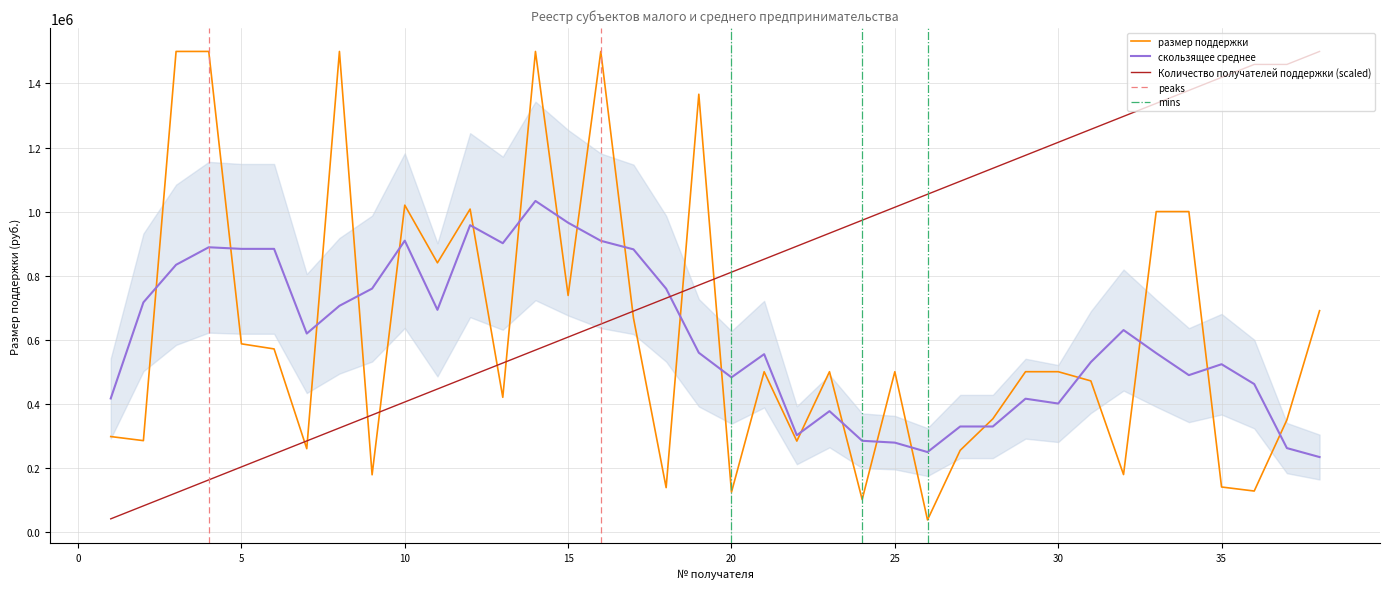

Which series has the largest total across all categories?

Количество получателей поддержки